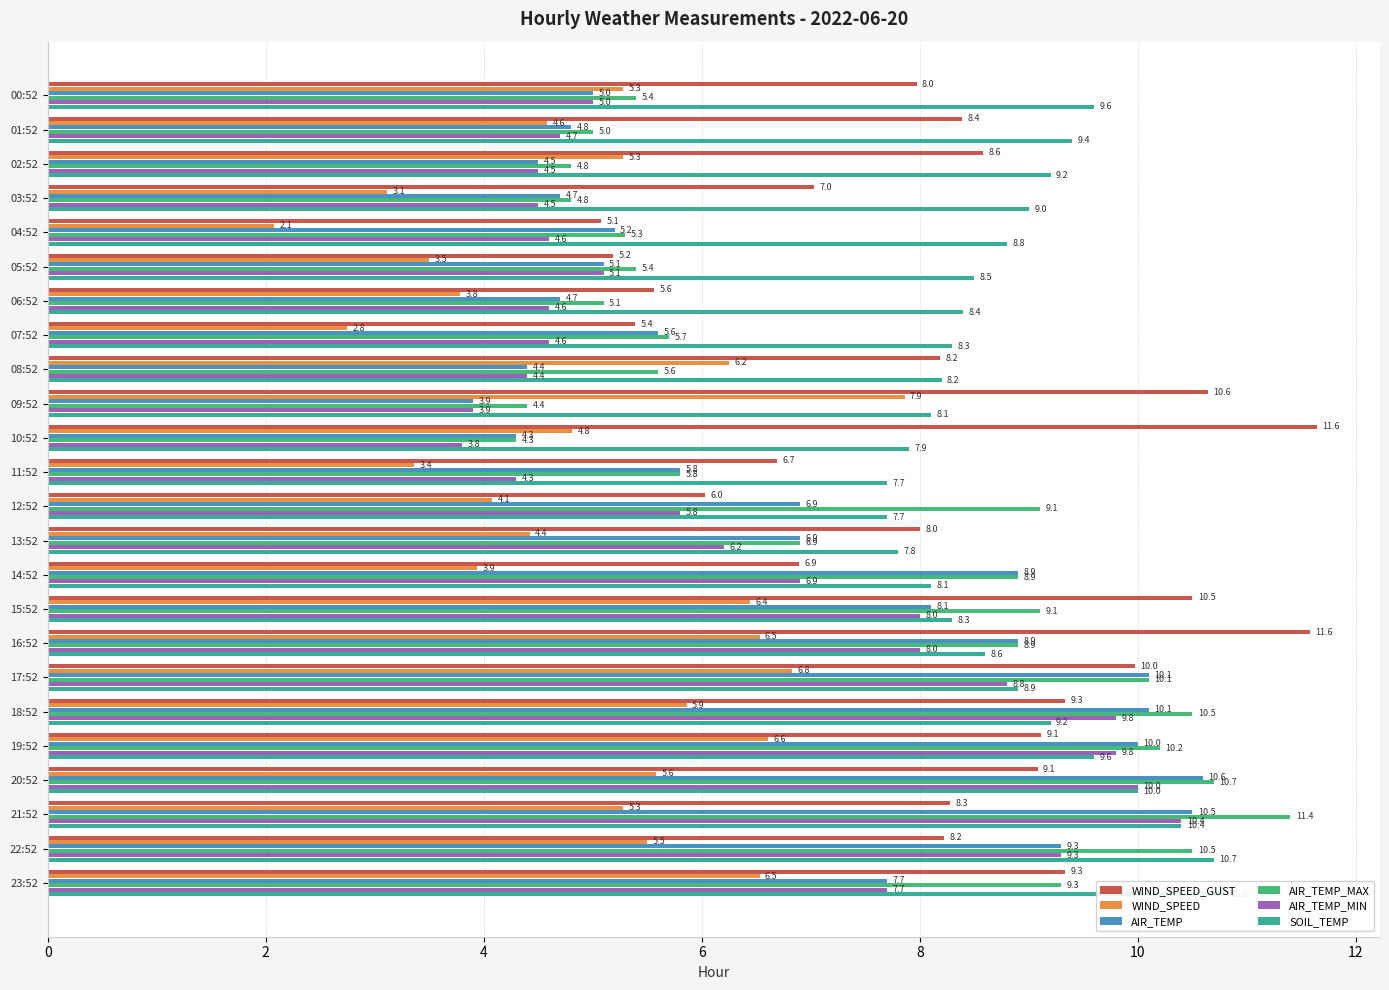

What is the spread (max minus min) of values at 20:52?

5.1